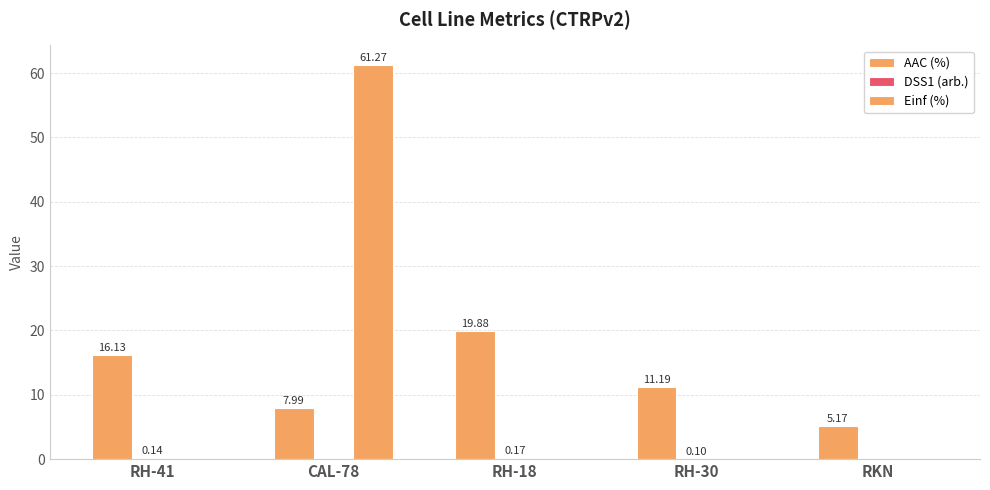

Are the bars grouped side by side (vs. stacked)?

Yes